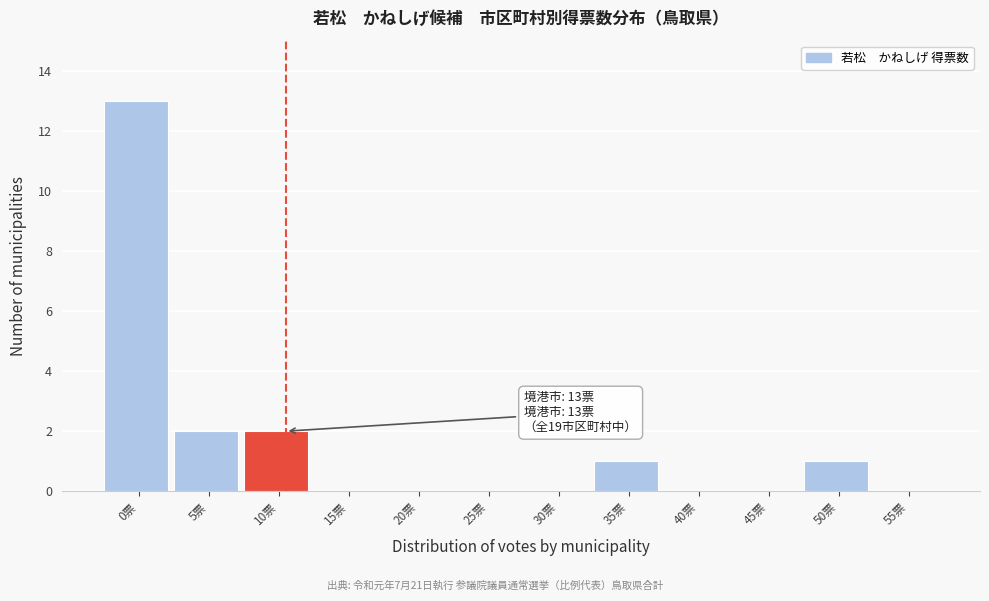

Reading right to left, extract all data points from this chart.

55票=0	50票=1	45票=0	40票=0	35票=1	30票=0	25票=0	20票=0	15票=0	10票=2	5票=2	0票=13